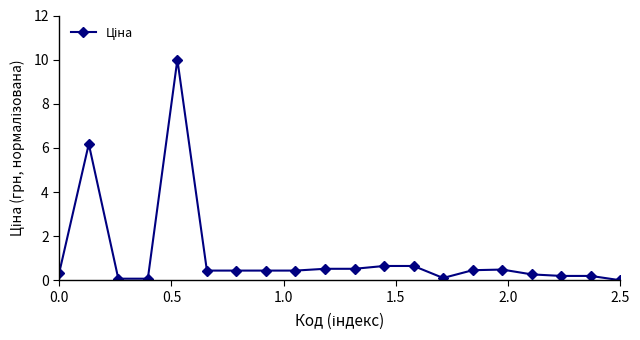

Is this an area chart (filled region under the line)?

No